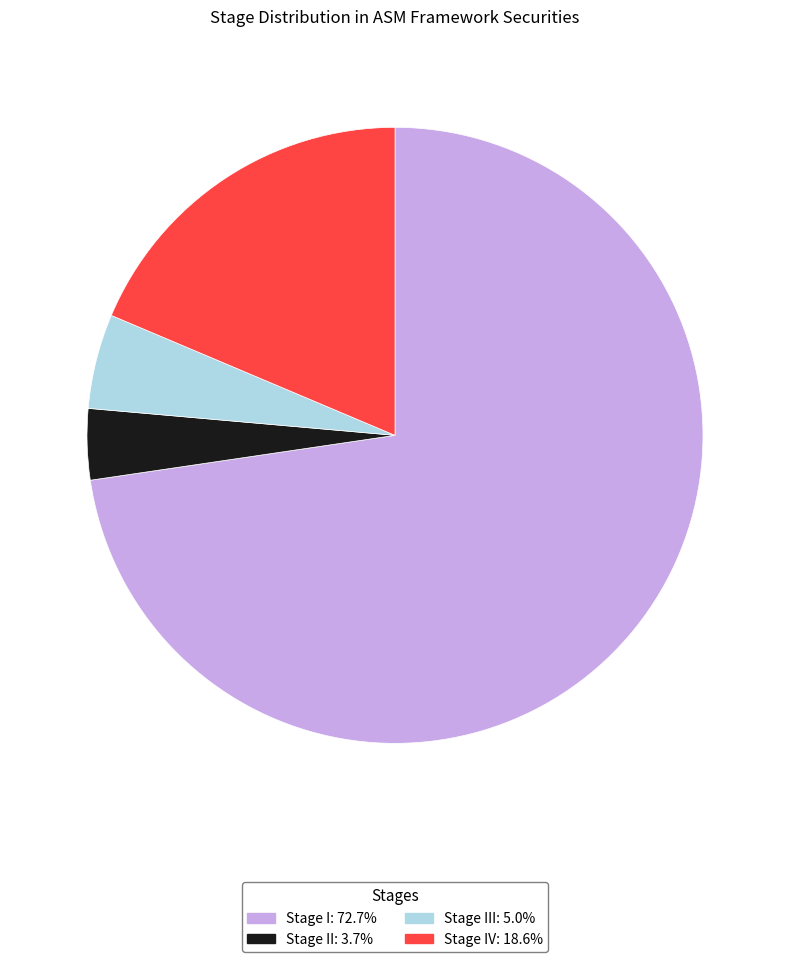

Is there any slice that represents more than half of the pie?

Yes